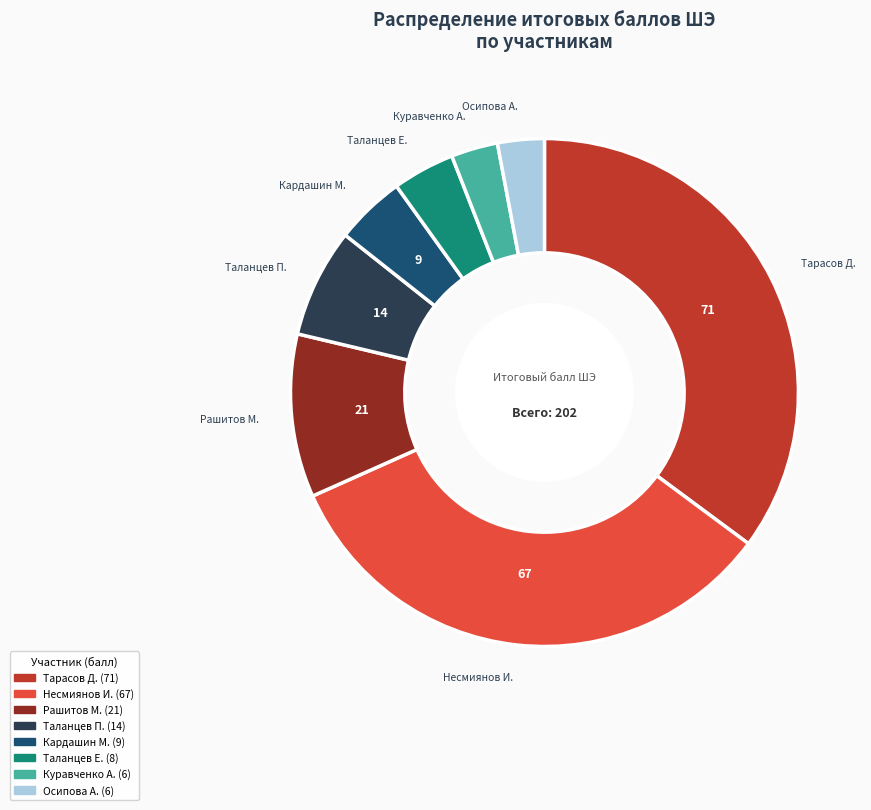

Is there a majority slice in this chart?

No